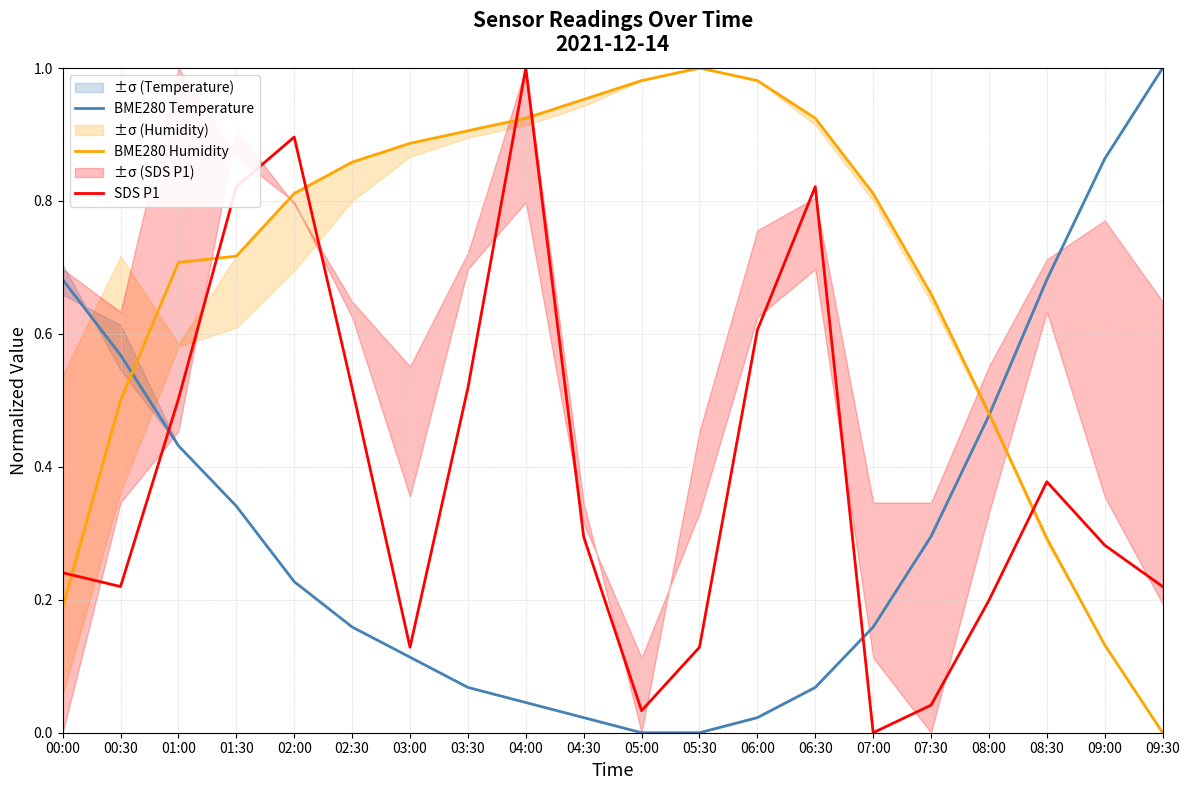

How many data points in BME280 Humidity are above 0?

19